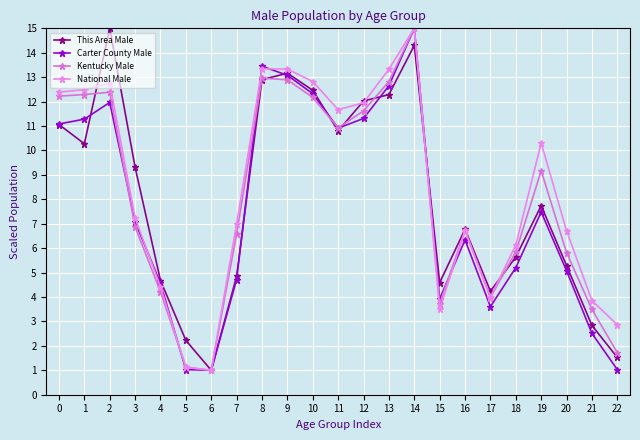

Where do Kentucky Male and Carter County Male first cross each other?

2 and 3